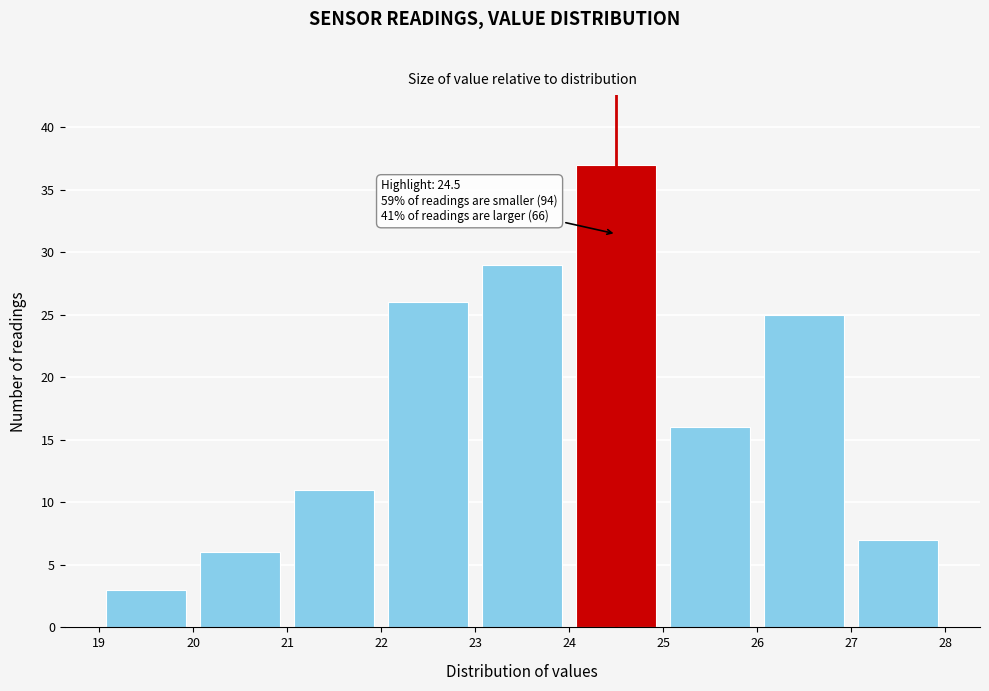

Over which range of the x-axis is the bar tallest?

24 to 25